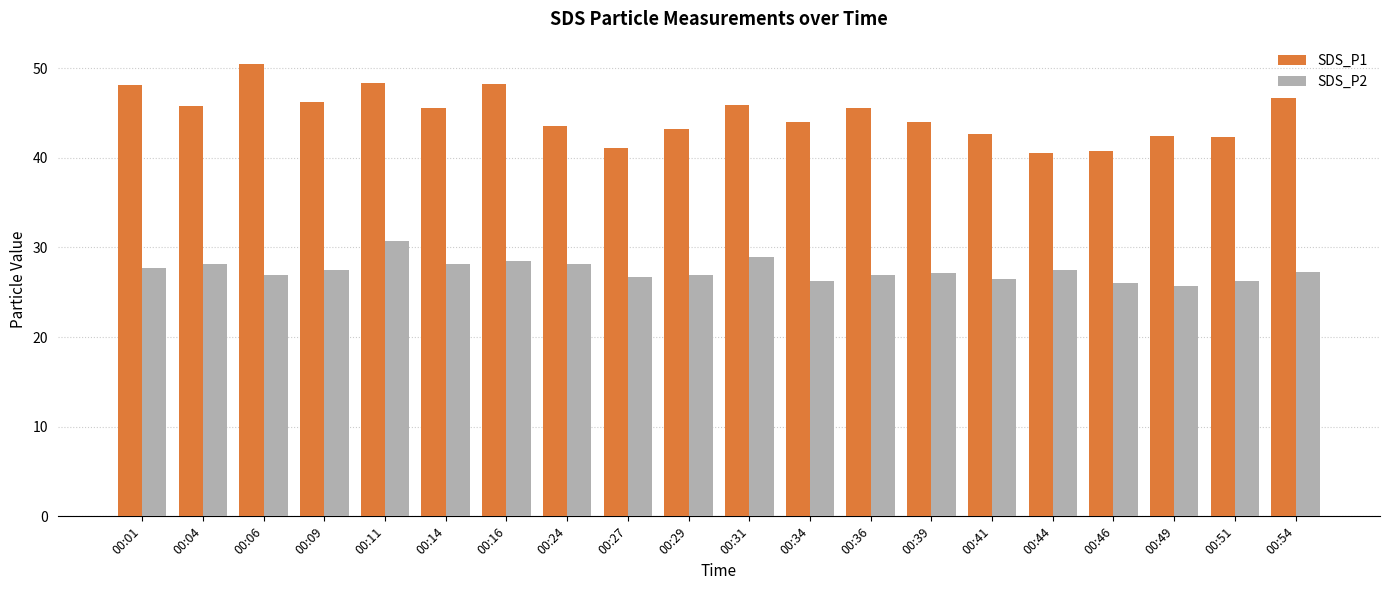

What is the difference between the SDS_P2 values at 00:46 and 00:27?

0.7